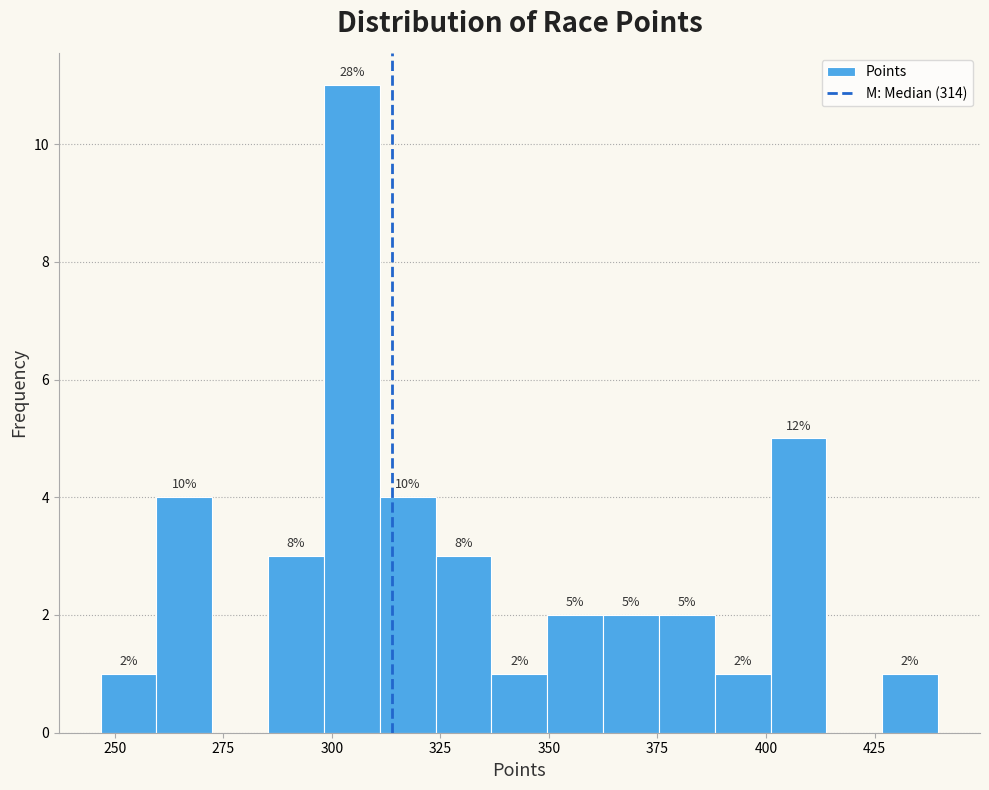

Read against the x-axis, roughly where is the centre of the tallest bar?

305